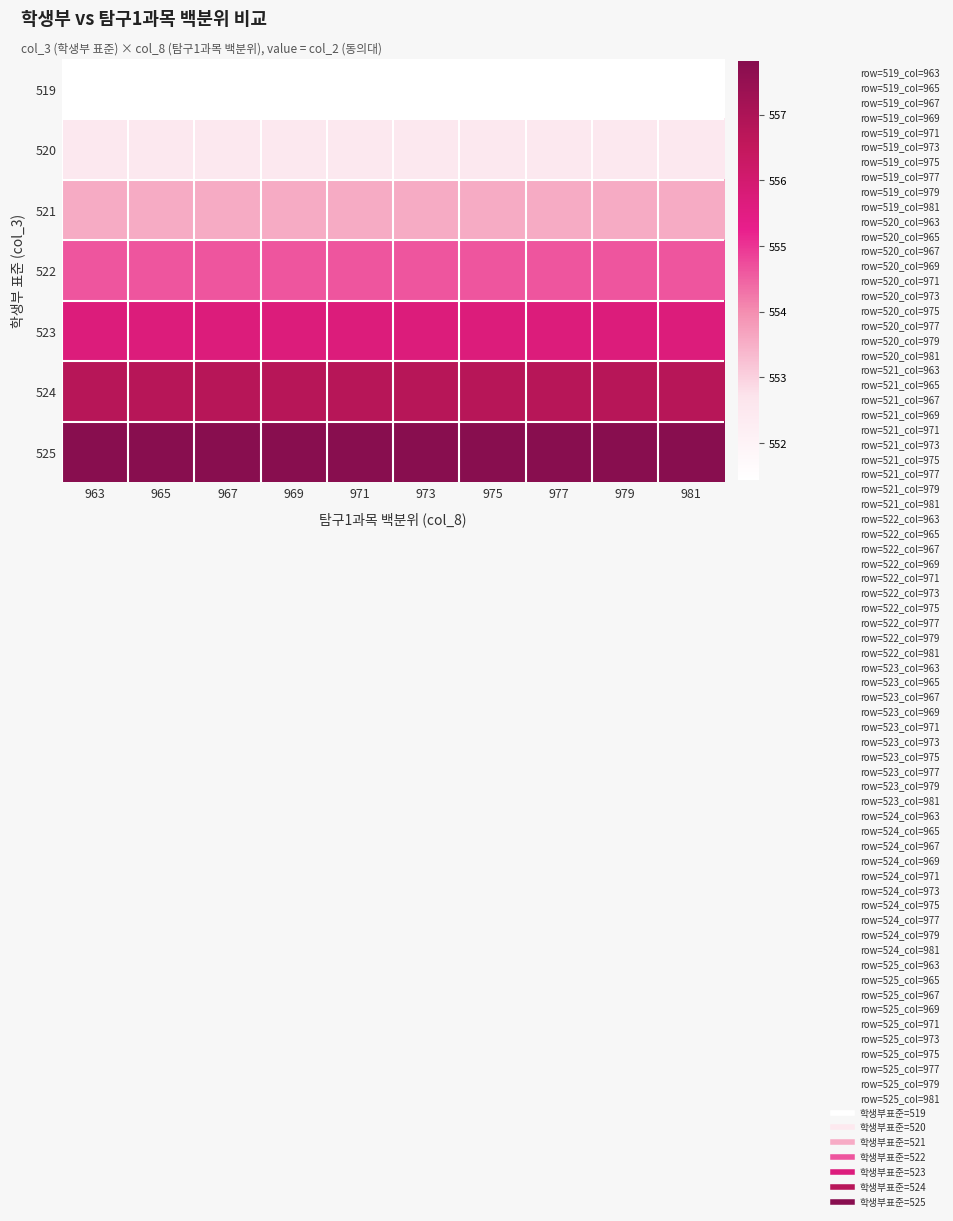

Which series has the largest total across all categories?

525